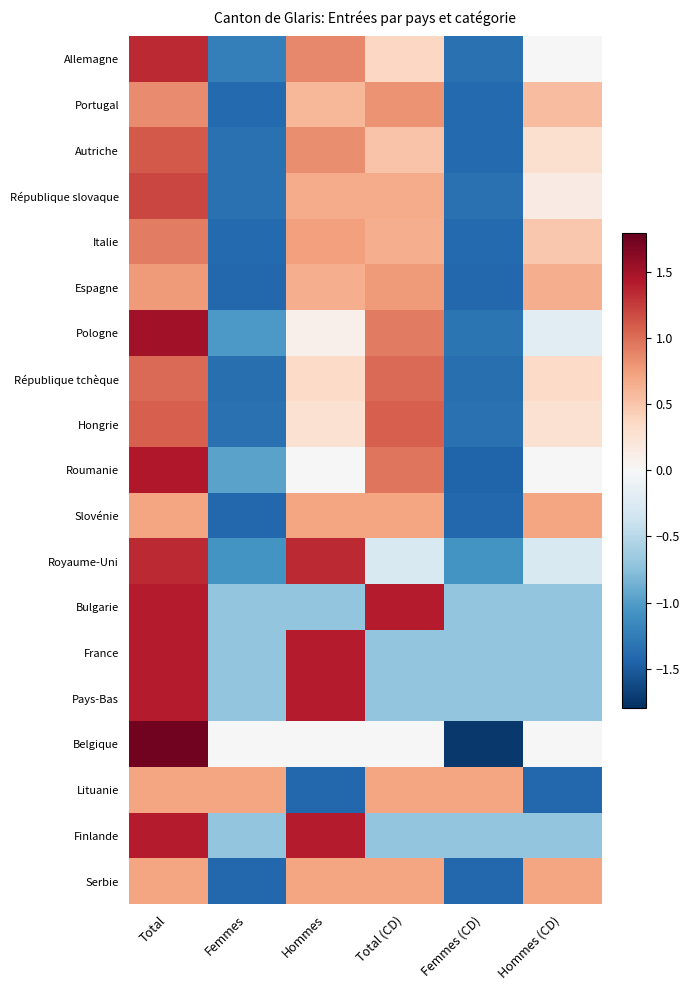

What is the total value across all series at Femmes?

-18.8